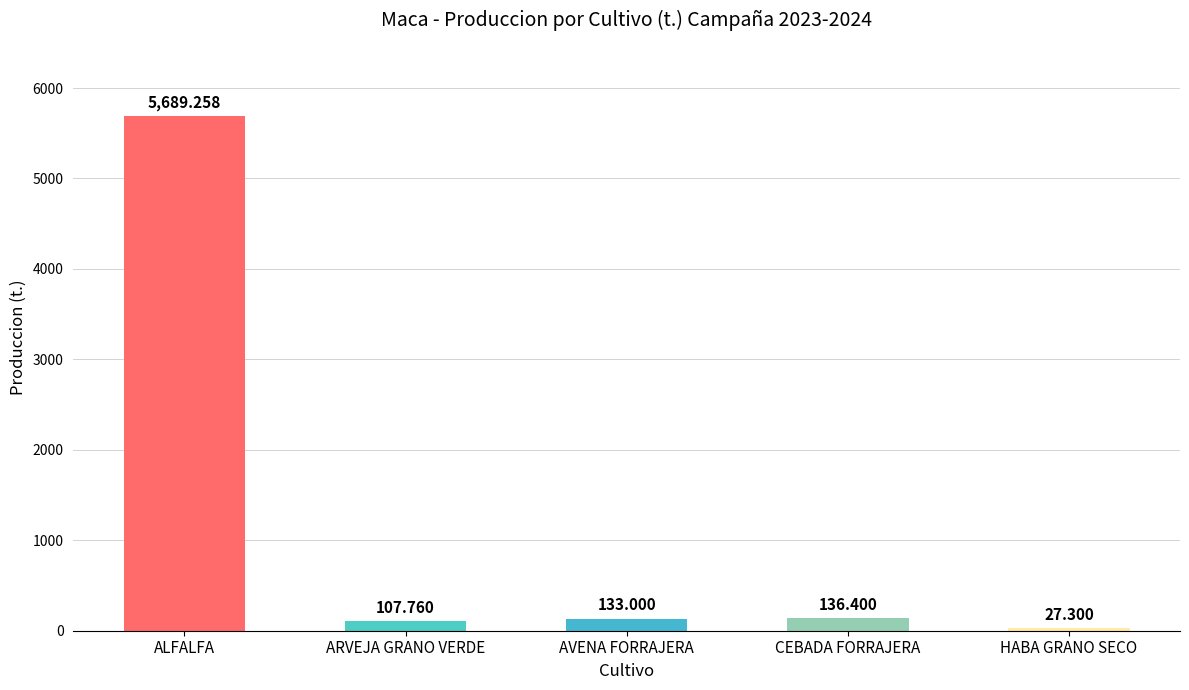

How many data points does each series have?

5